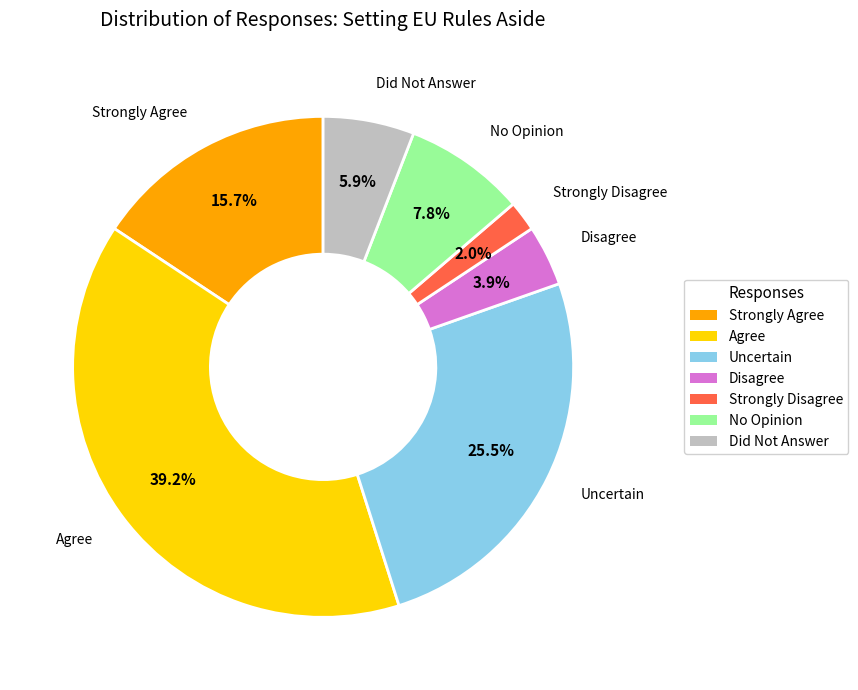

To the nearest percent, what is the difference between the Did Not Answer and No Opinion slice percentages?

2%